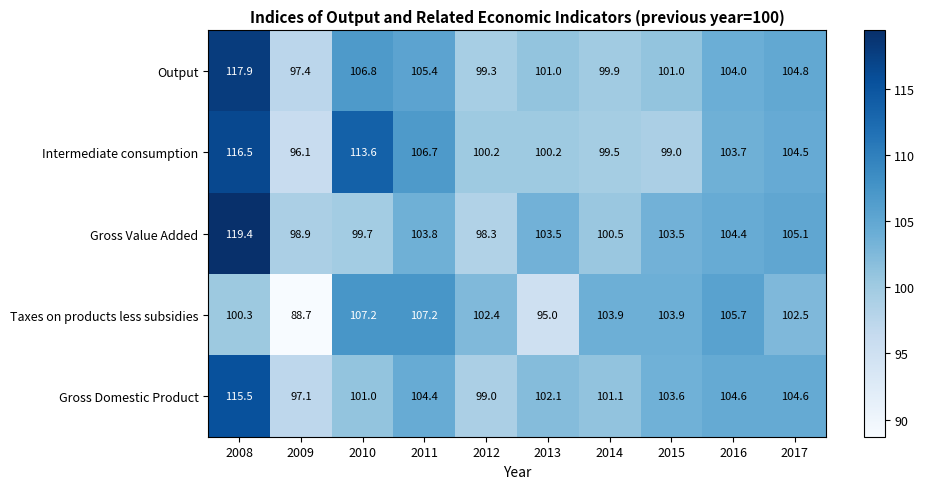

What is the maximum value shown in the chart?

119.4